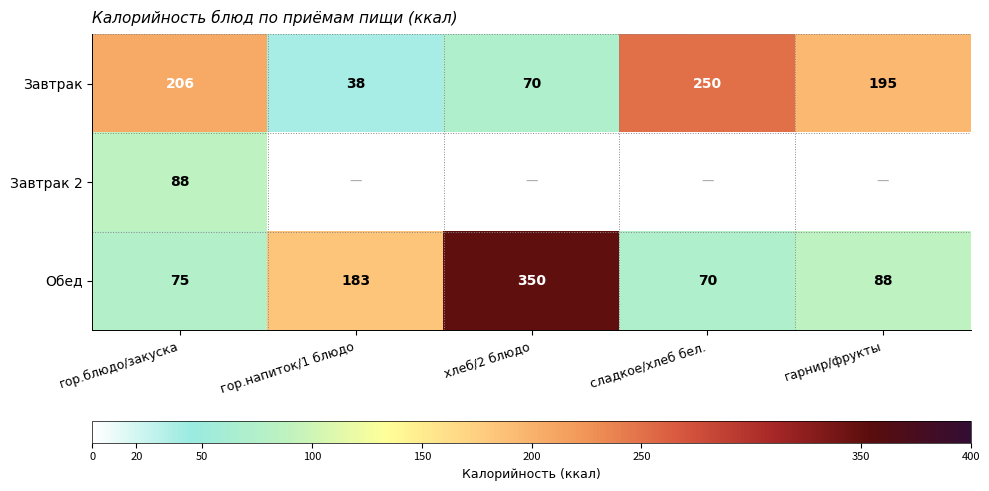

Is the value of Завтрак at гарнир/фрукты greater than the value of Завтрак 2 at гор.блюдо/закуска?

Yes